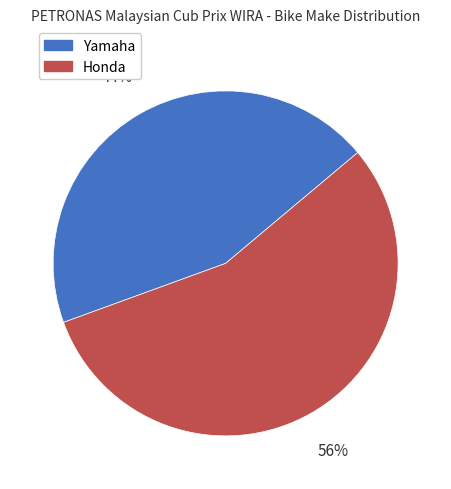

The Honda slice represents 56% of the pie. True or false?

True